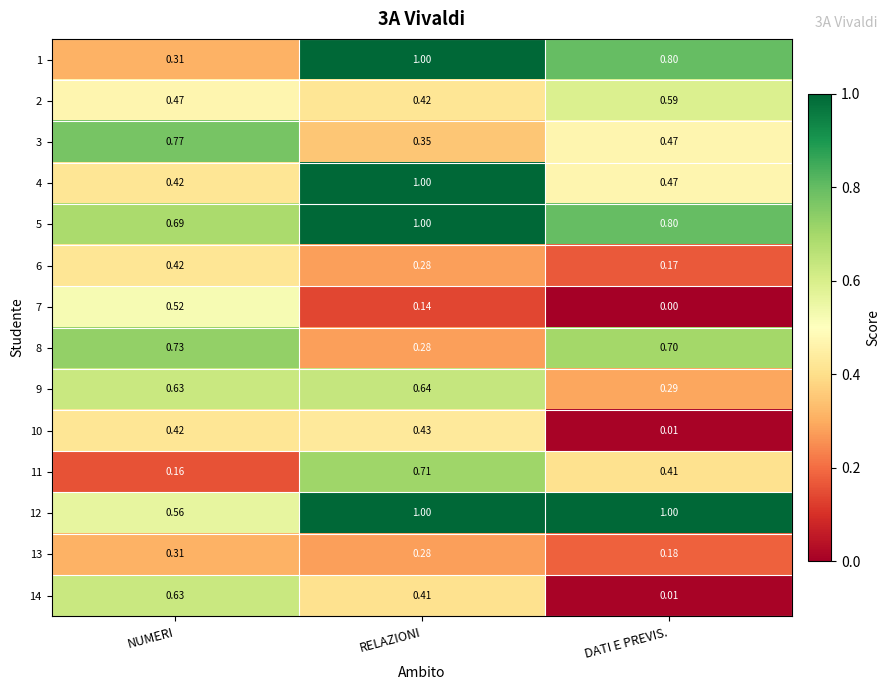

Is the value of 2 at NUMERI greater than the value of 11 at NUMERI?

Yes